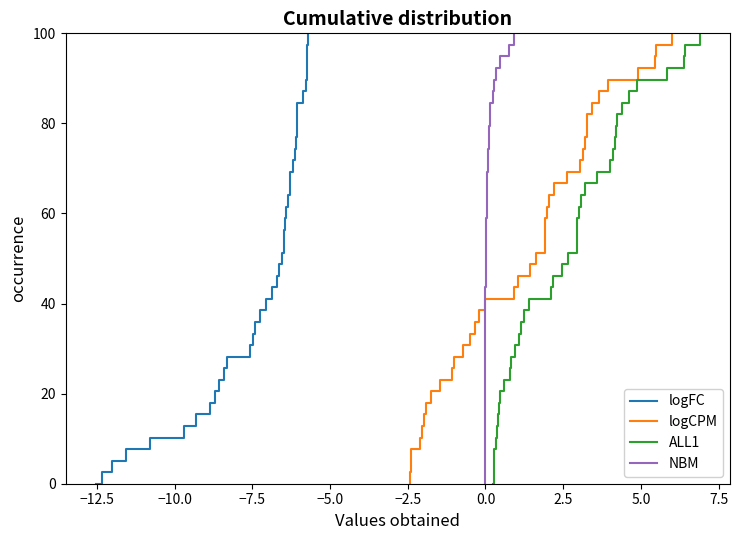

Count the number of categories in the chart.

40